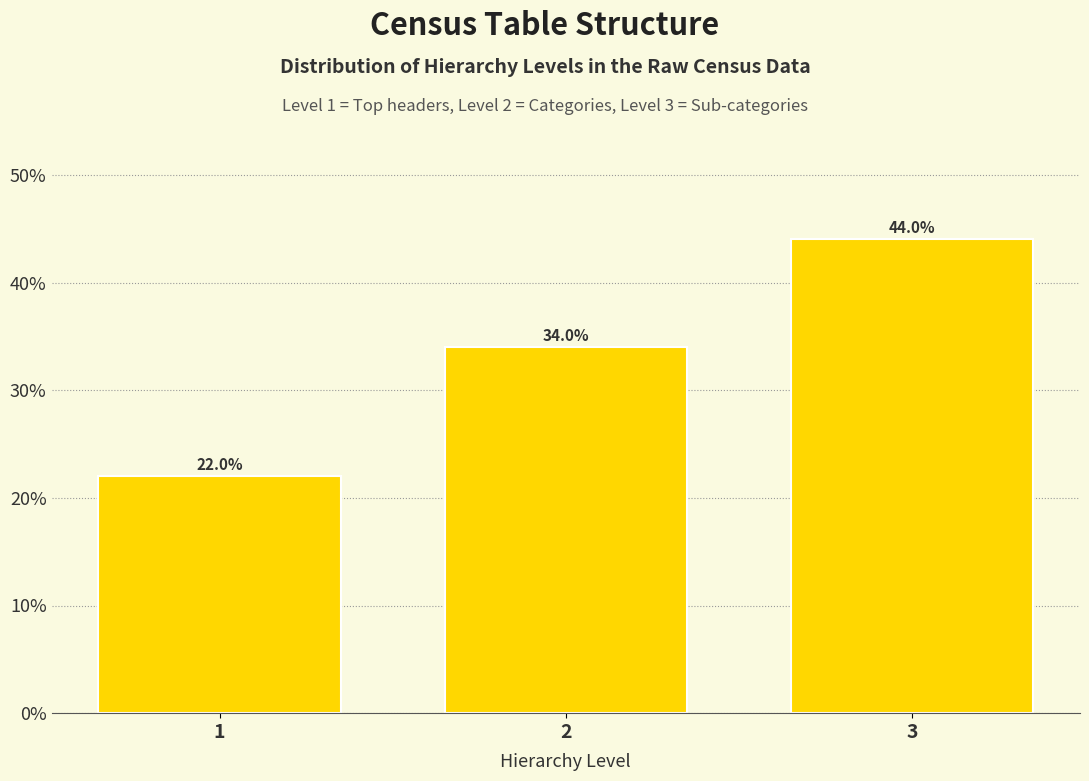

Reading left to right, transcribe all the data shown in this chart.

22	34	44